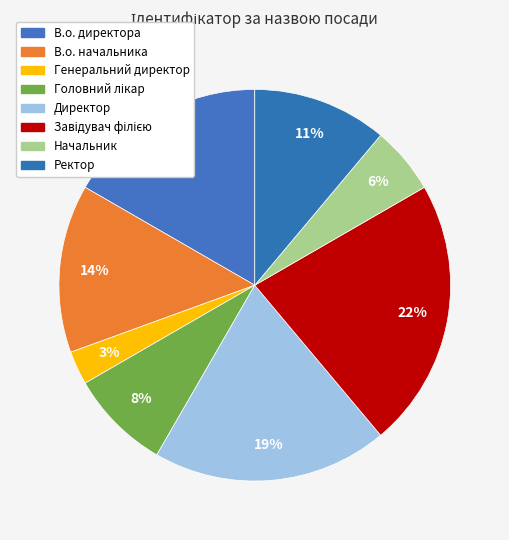

How much of the chart is everything except Головний лікар?

91.7%